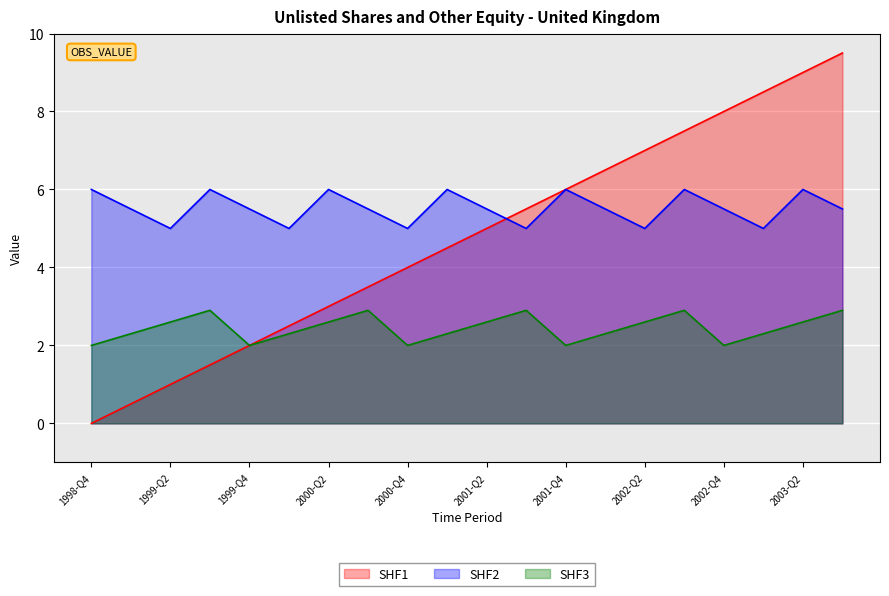

What is the spread (max minus min) of values at 2003-Q1?

6